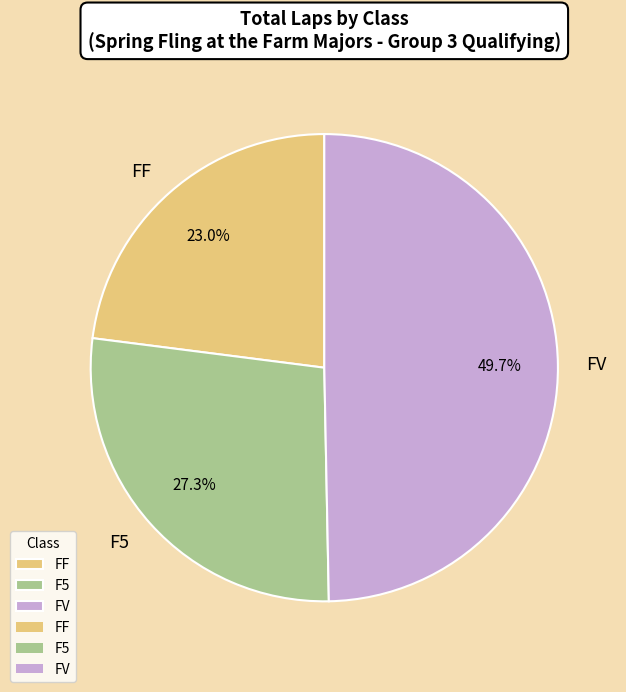

Is it true that FV is 16% of the pie?

False